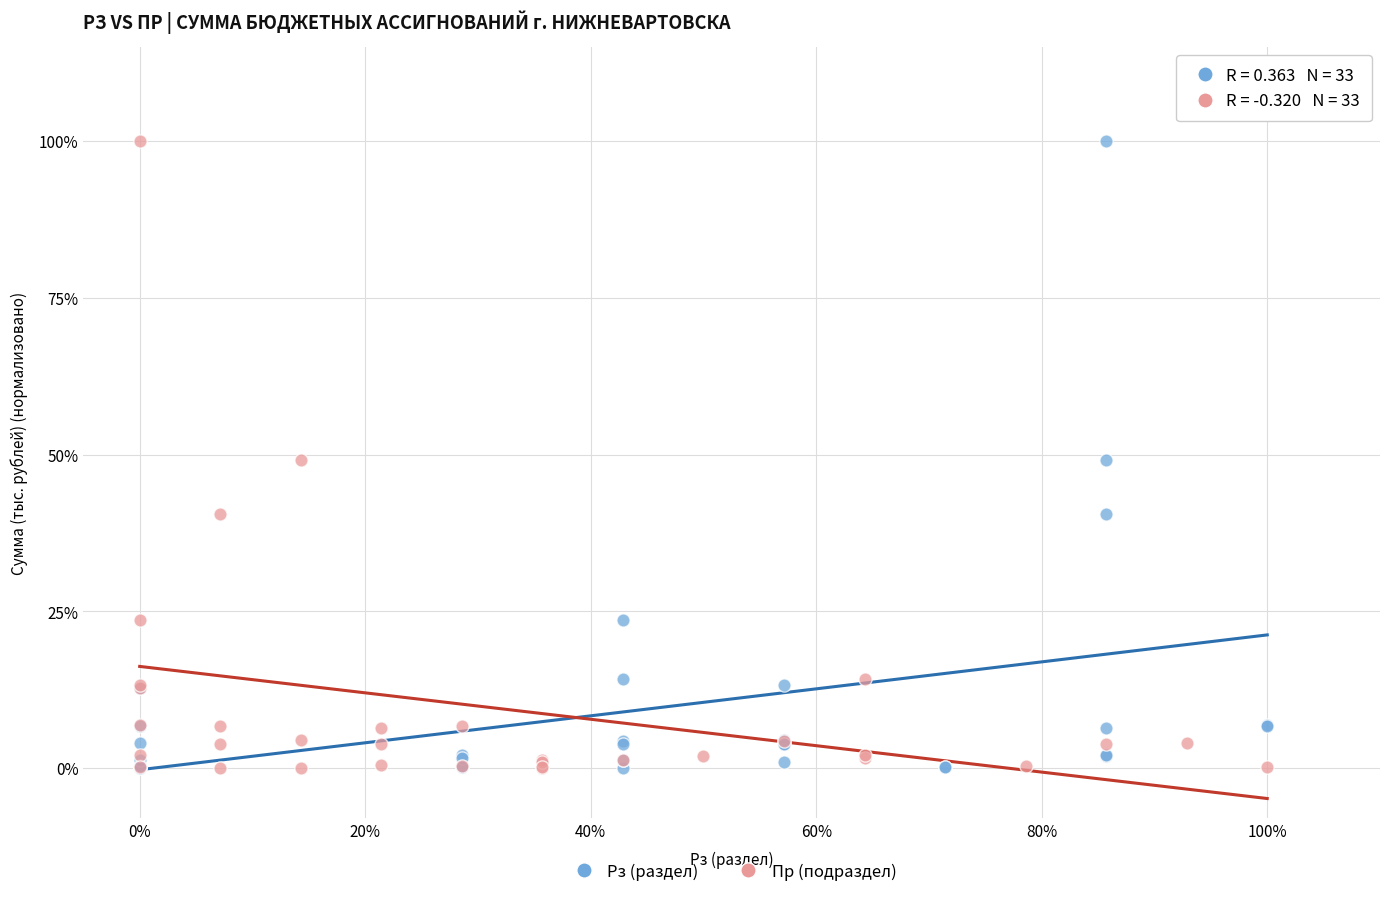

What are all the series names shown in the legend?

Рз (раздел), Пр (подраздел)